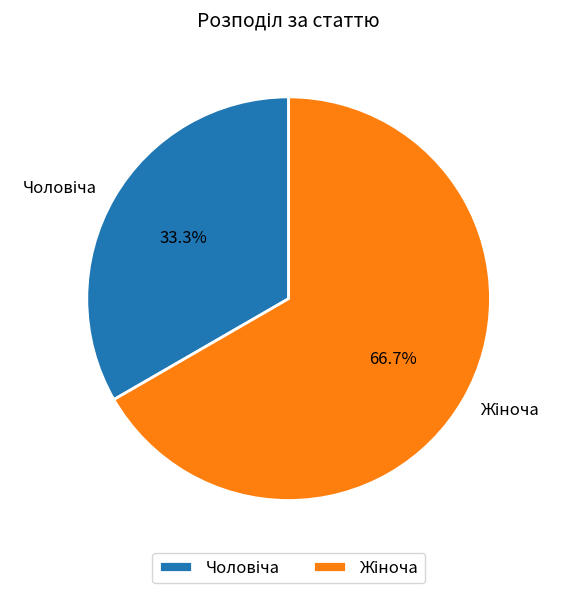

How many slices are in this pie chart?

2